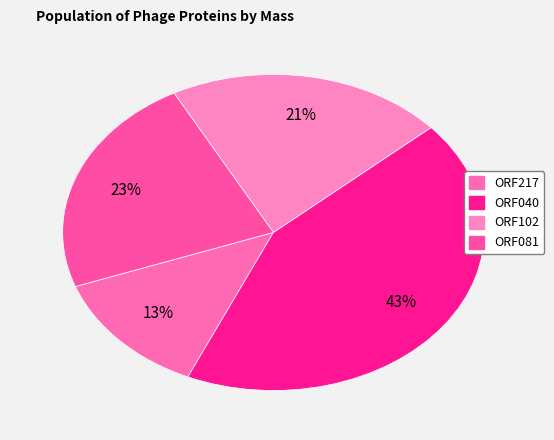

To the nearest percent, what percentage of the pie is ORF040?

43%